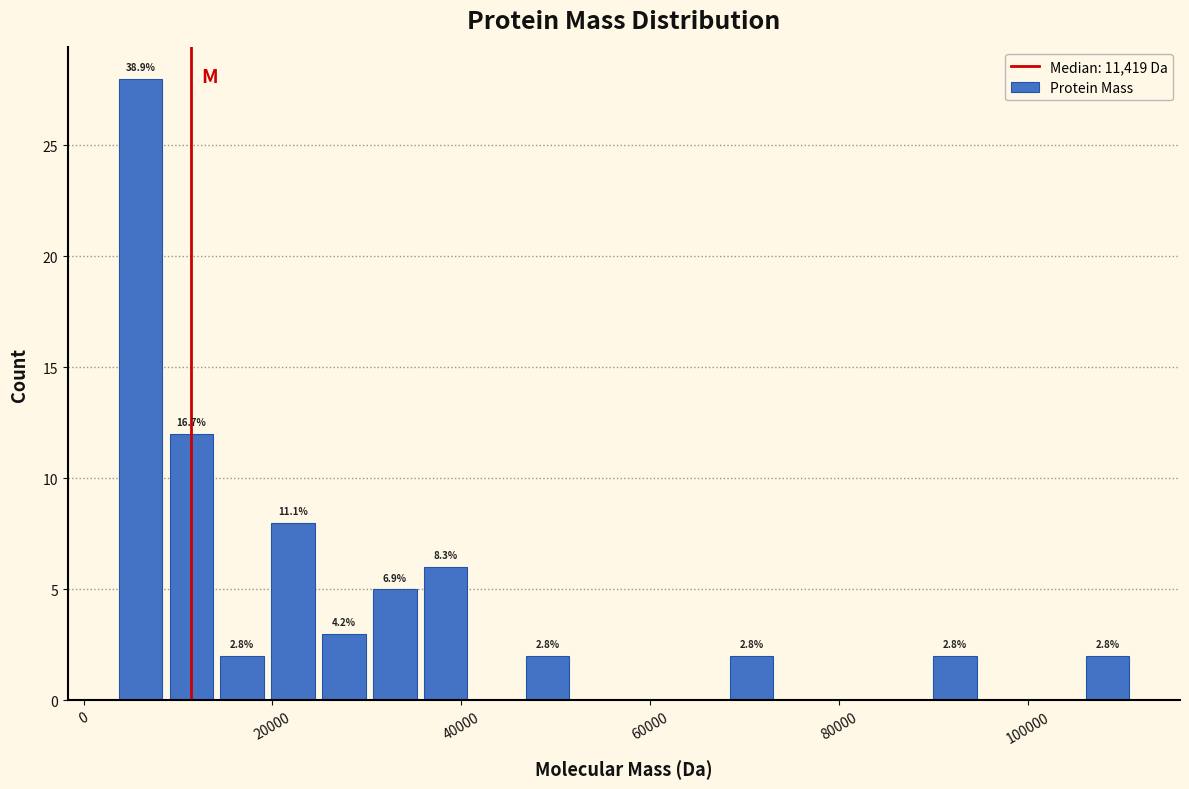

Read against the x-axis, roughly where is the centre of the tallest bar?

6000